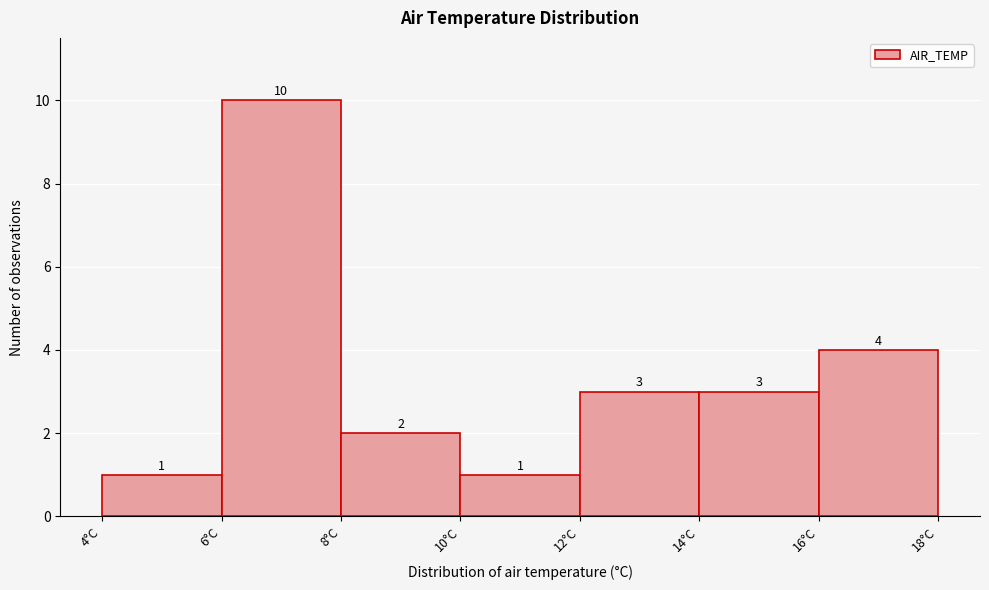

Reading left to right, list every bar in this chart as the range it spans on the x-axis followed by its height.

4 to 6: 1
6 to 8: 10
8 to 10: 2
10 to 12: 1
12 to 14: 3
14 to 16: 3
16 to 18: 4